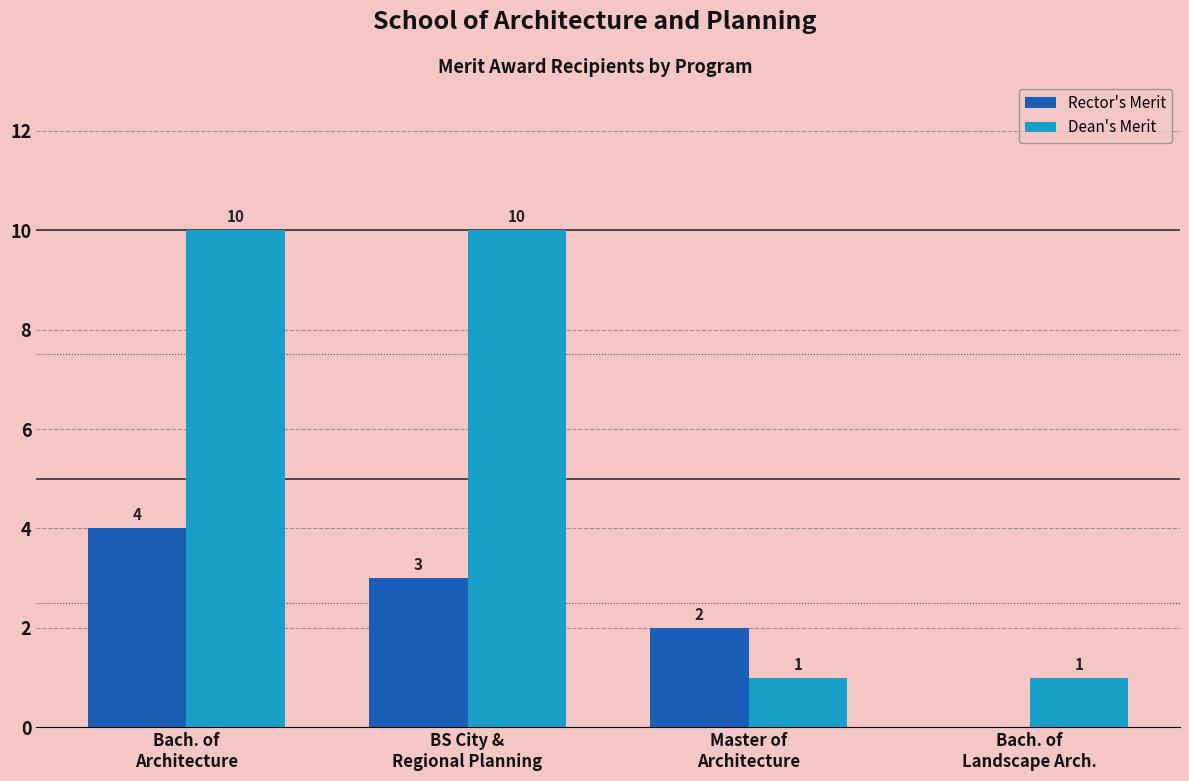

How many Dean's Merit values are between 1 and 10?

4